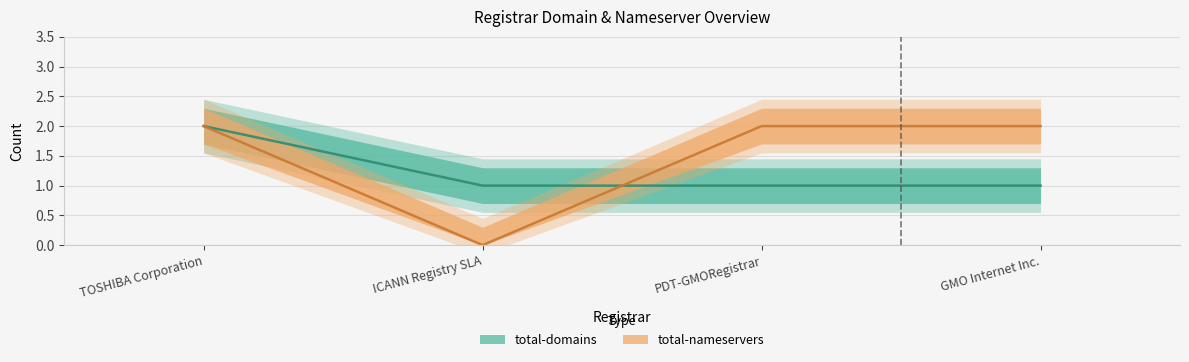

The value of total-nameservers at TOSHIBA Corporation is 3. True or false?

False